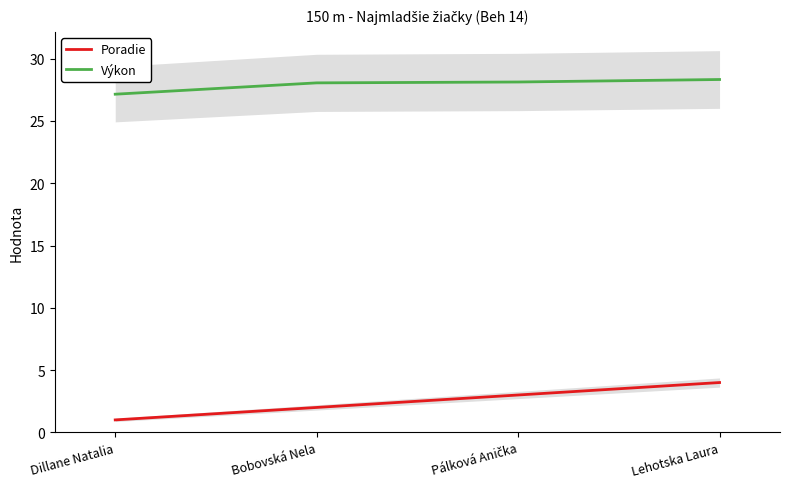

What is the minimum value for Poradie?

1.0